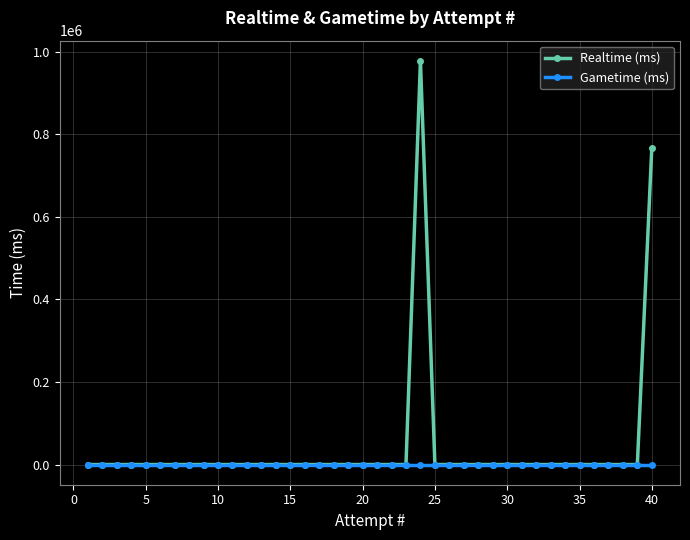

Which series has the widest spread of values?

Realtime (ms)